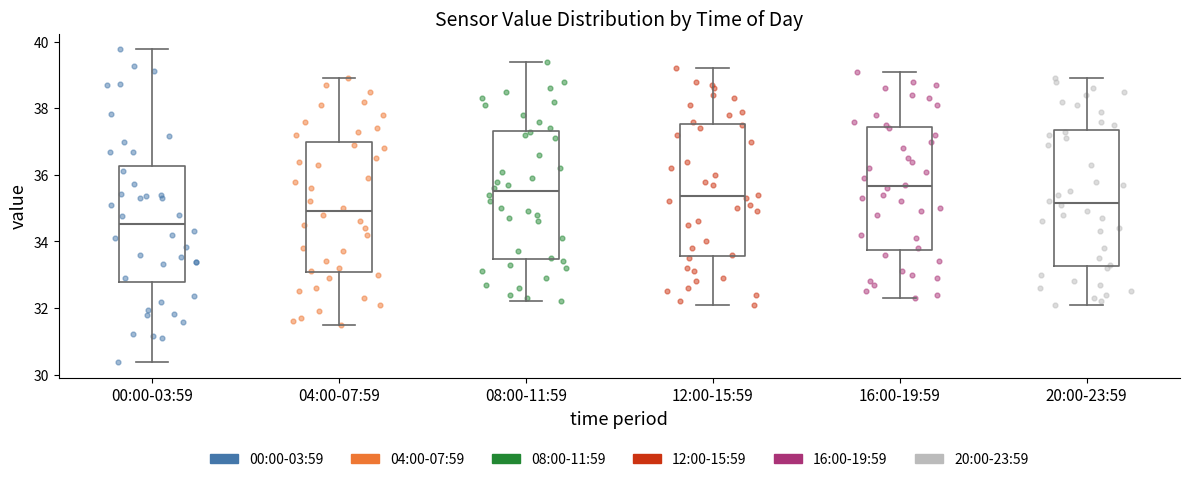

Which box has the lowest median line?

00:00-03:59